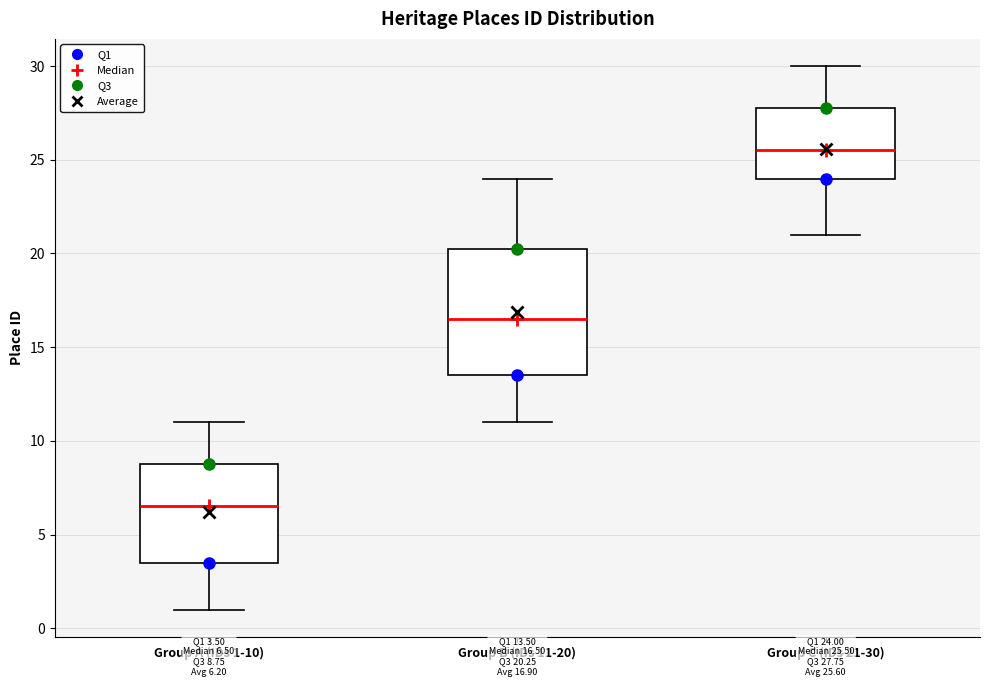

Comparing the boxes themselves (not the whiskers), which one is the tallest?

Group B (IDs 11-20)